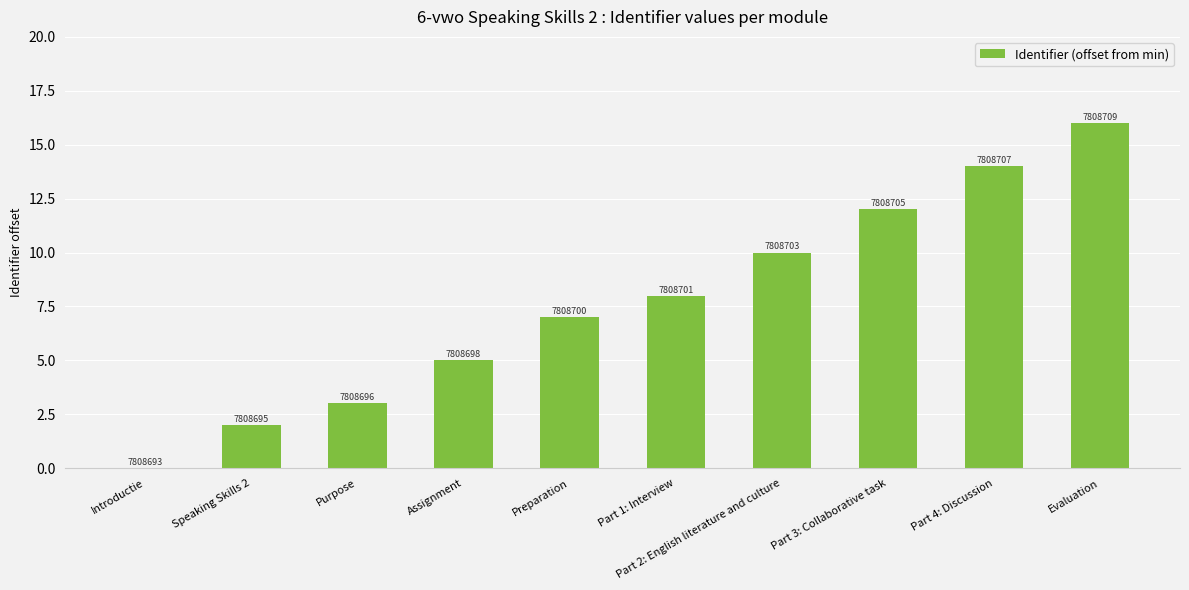

Reading right to left, what are all the values shown in this chart?

Evaluation=16	Part 4: Discussion=14	Part 3: Collaborative task=12	Part 2: English literature and culture=10	Part 1: Interview=8	Preparation=7	Assignment=5	Purpose=3	Speaking Skills 2=2	Introductie=0